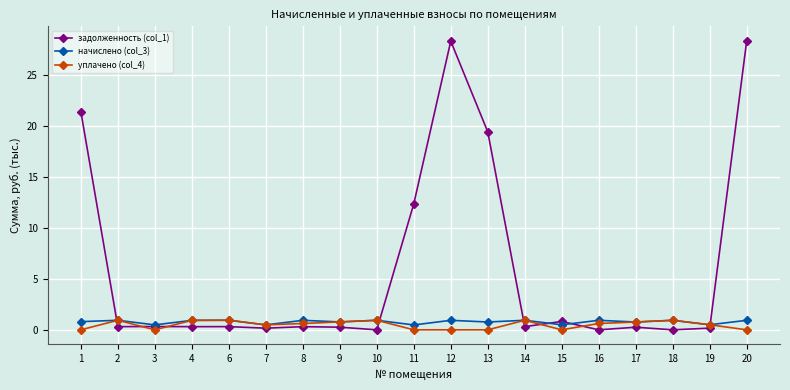

Where is задолженность (col_1) nearest to the value 14?

11